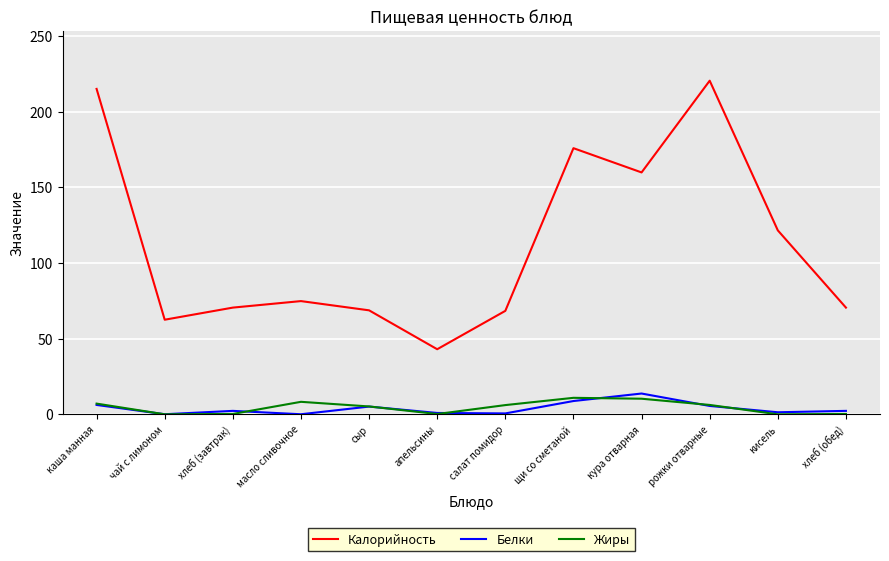

How many interior local peaks does the Калорийность series have?

3